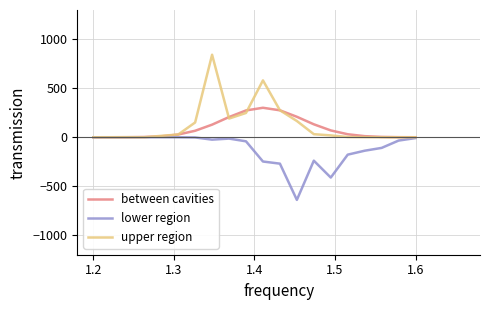

What is the maximum value shown in the chart?

842.9